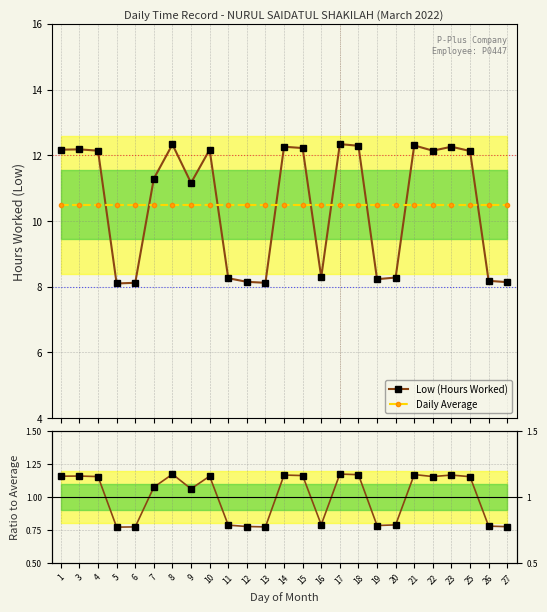

Where is the first local minimum for Low (Hours Worked)?

5